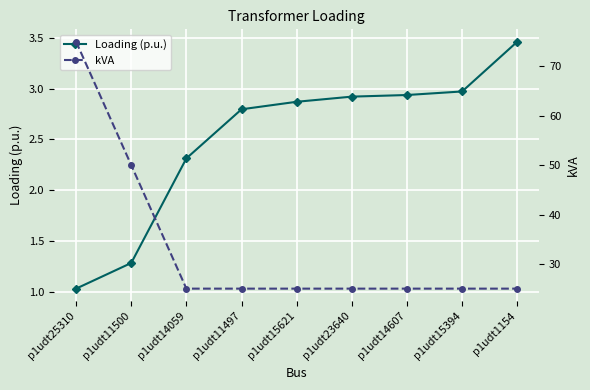

What is the label of the 4th point from the right?

p1udt23640